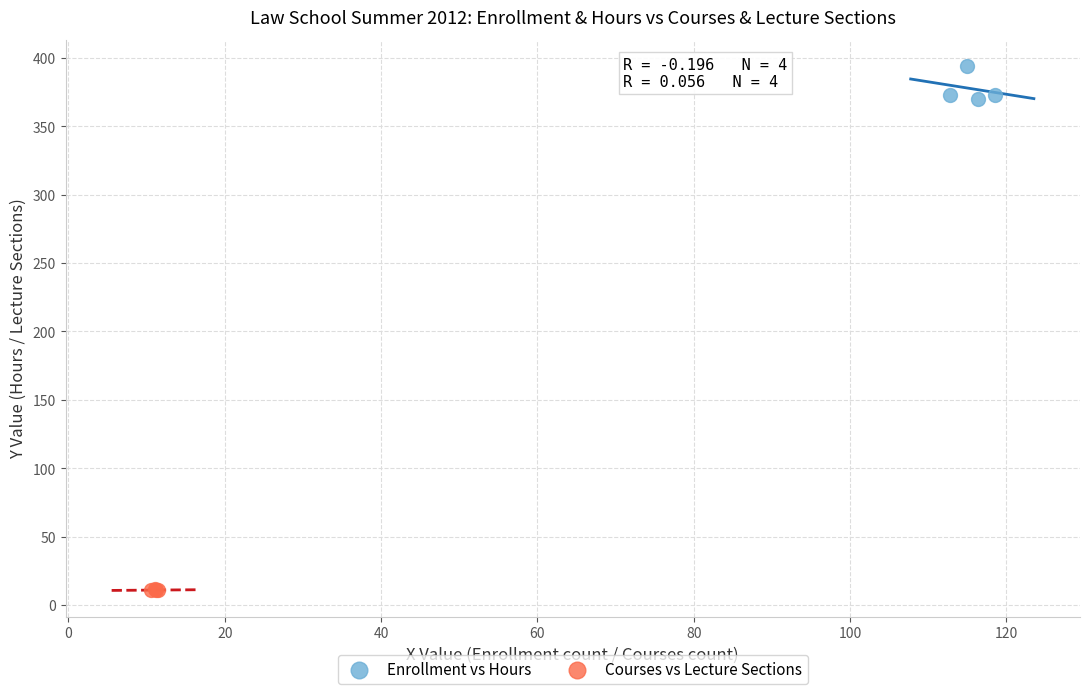

Which series reaches the maximum Y coordinate?

Enrollment vs Hours